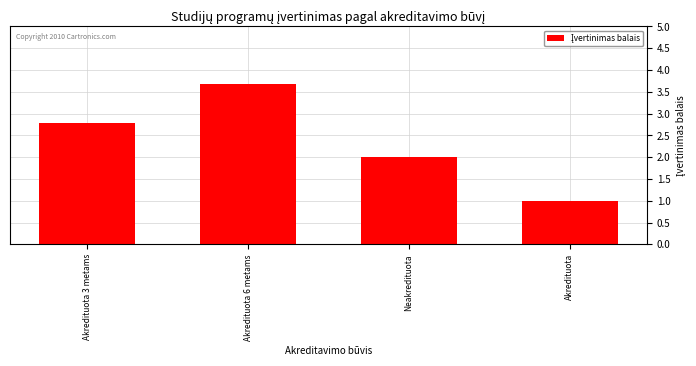

What is the change in value from Akredituota 3 metams to Neakredituota?

-0.8